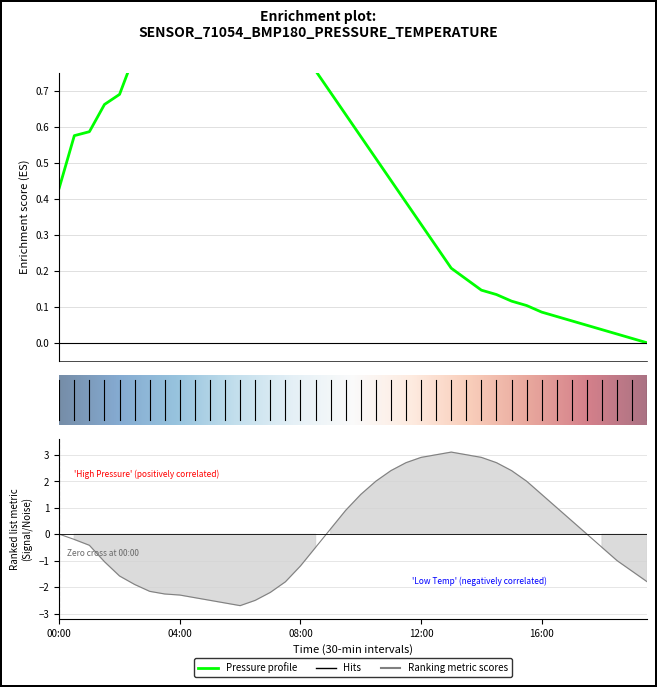

True or false: pressure and temperature intersect in this chart.

True